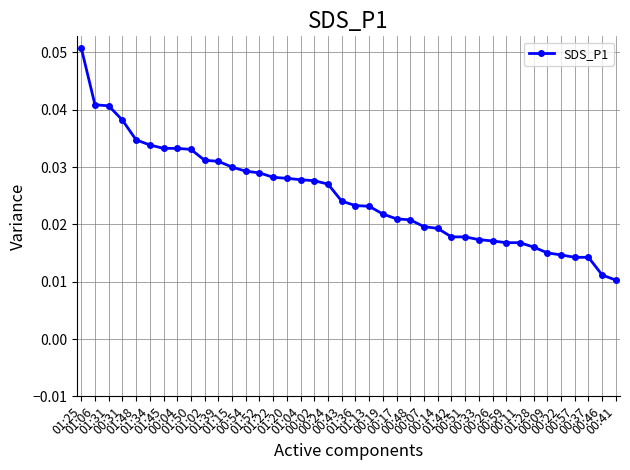

Count the values in the range 0 to 1.

40